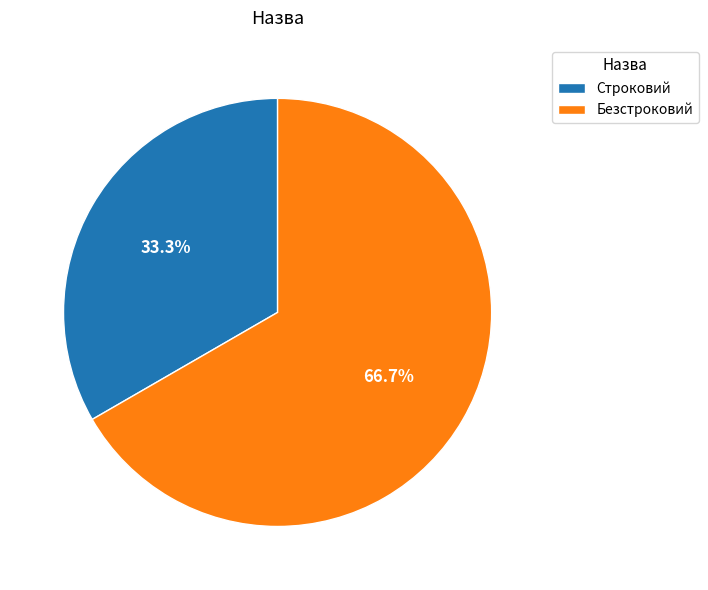

What percentage do Безстроковий and Строковий together represent?

100.0%